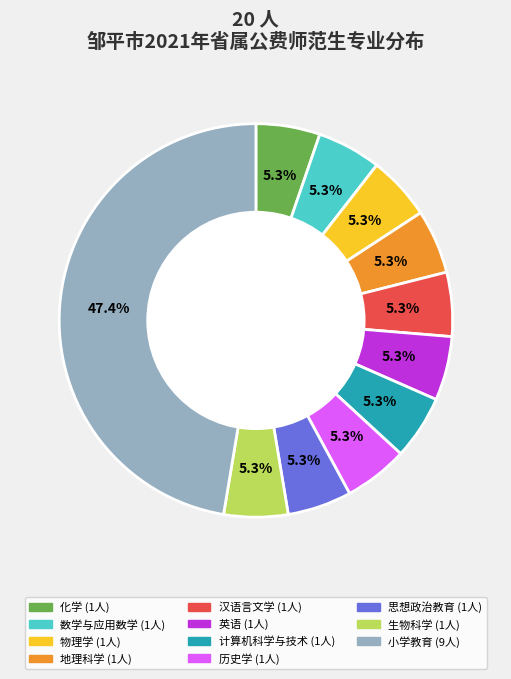

What is the largest slice in the pie chart?

小学教育